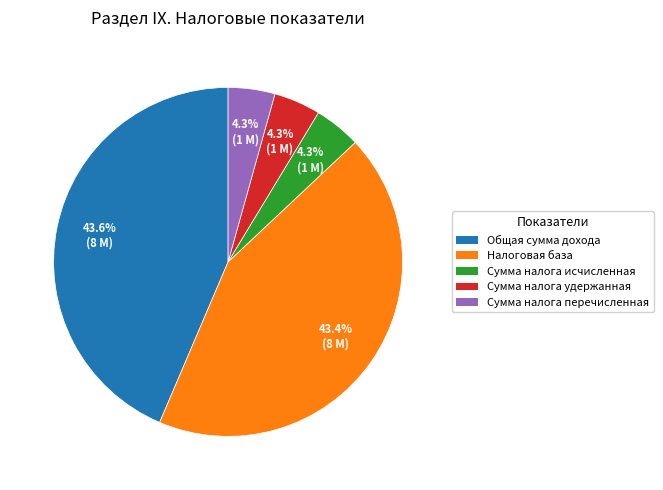

What percentage is NOT represented by Сумма налога перечисленная?

95.7%